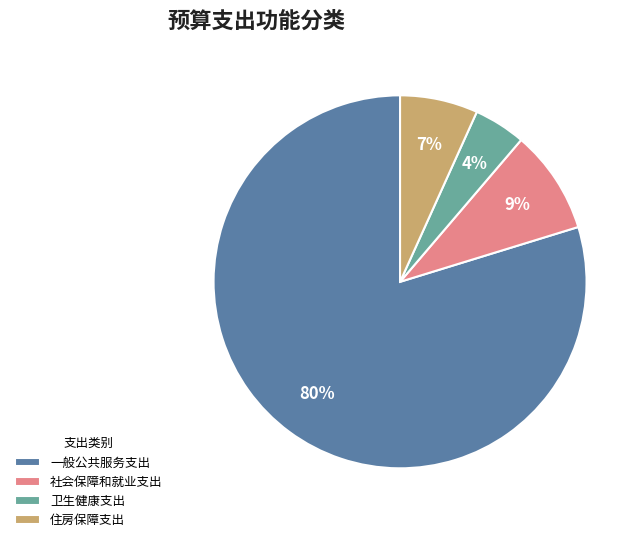

Which slice is the largest?

一般公共服务支出